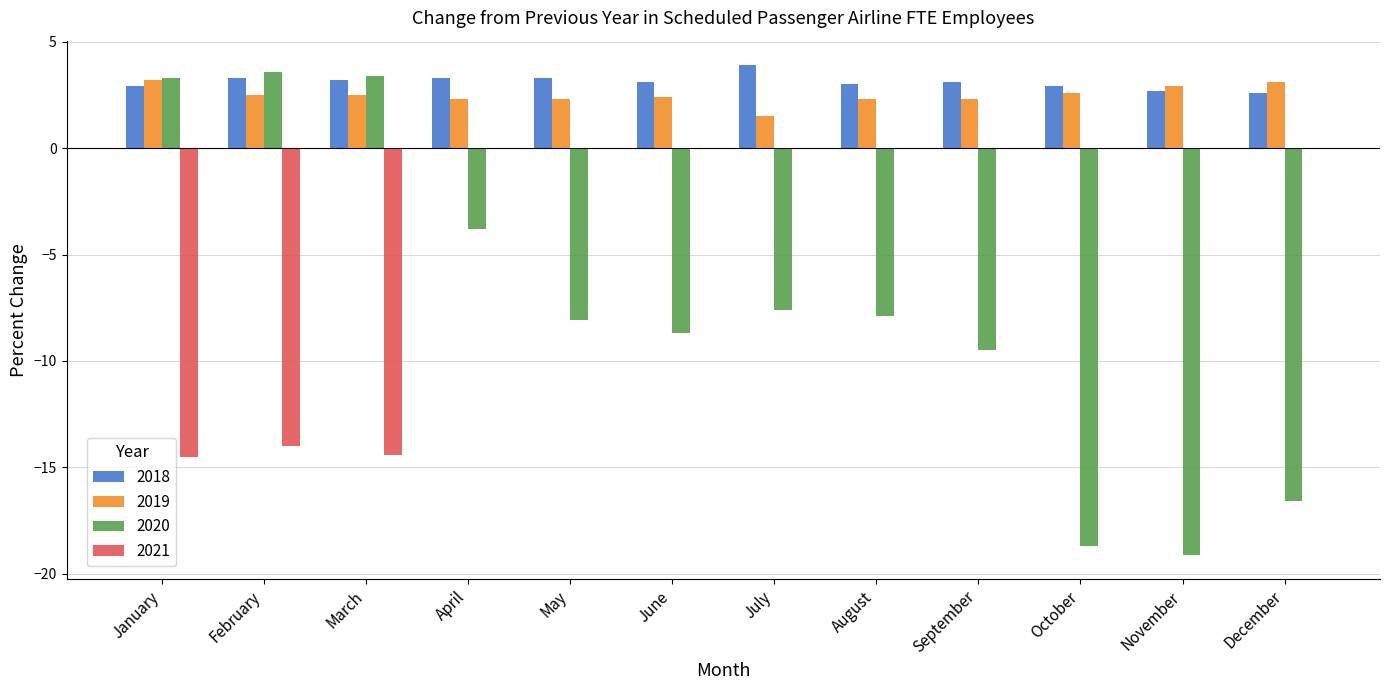

What is the total value across all series at June?

-3.2